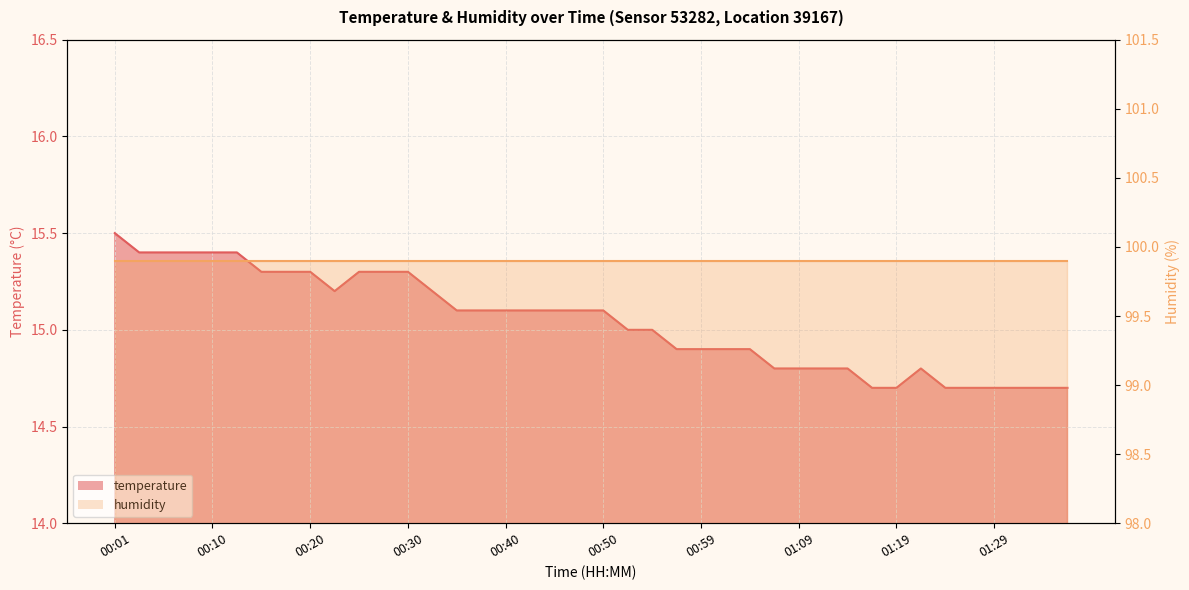

At which label does the data first exceed 15?

00:01